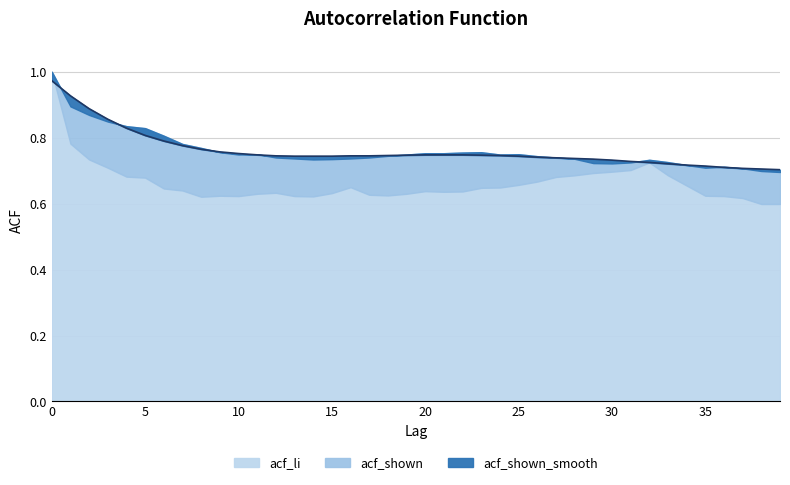

What is the greatest value displayed?

1.0